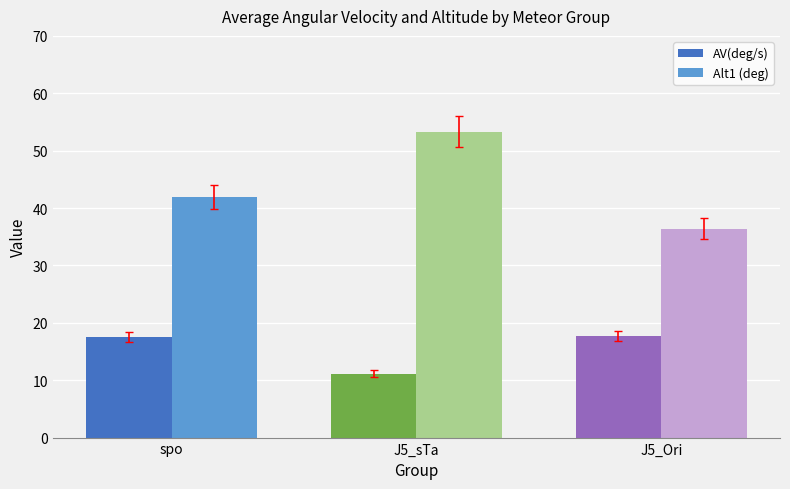

List the series in order of their peak value, lowest first.

AV(deg/s), Alt1 (deg)